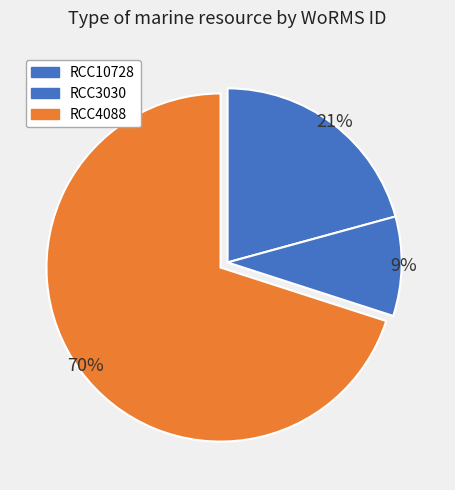

Which category accounts for the majority?

RCC4088